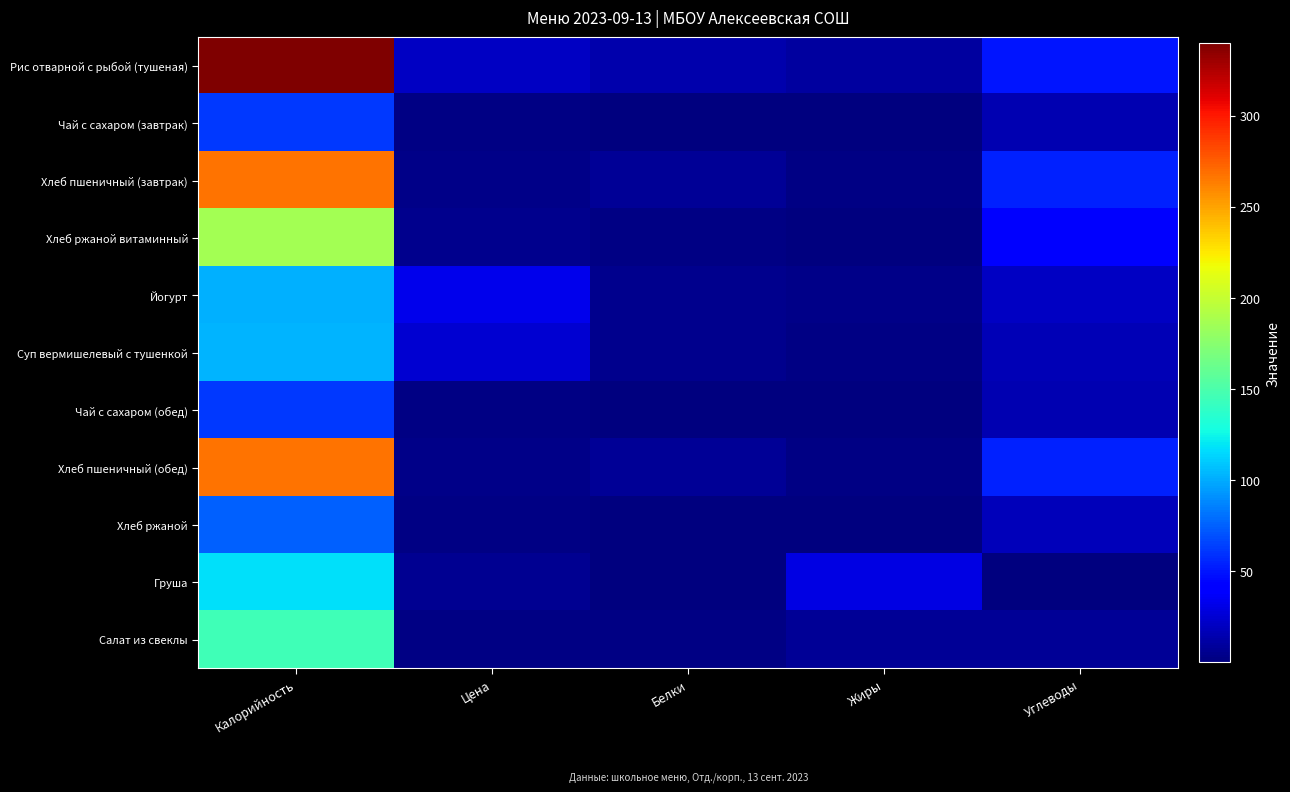

List the series in order of their peak value, highest first.

Рис отварной с рыбой (тушеная), Хлеб пшеничный (завтрак), Хлеб пшеничный (обед), Хлеб ржаной витаминный, Салат из свеклы, Груша, Суп вермишелевый с тушенкой, Йогурт, Хлеб ржаной, Чай с сахаром (завтрак), Чай с сахаром (обед)